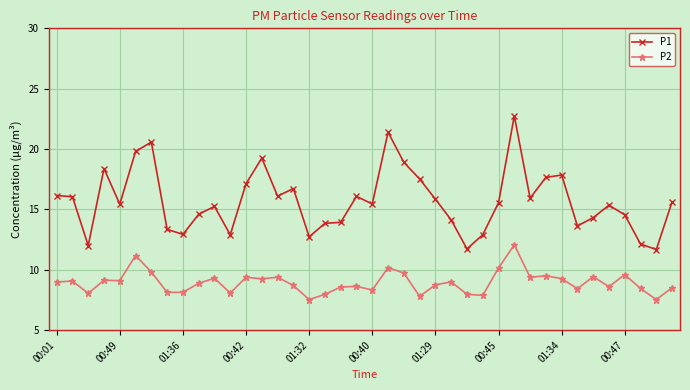

List the series in order of their overall mean, highest first.

P1, P2